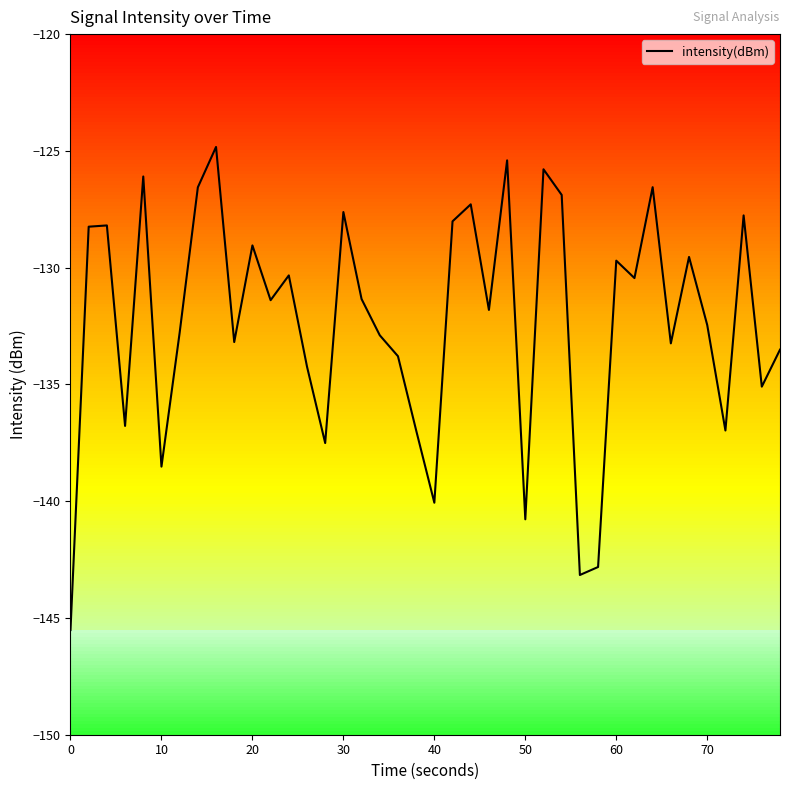

What is the minimum value for intensity(dBm)?

-145.5